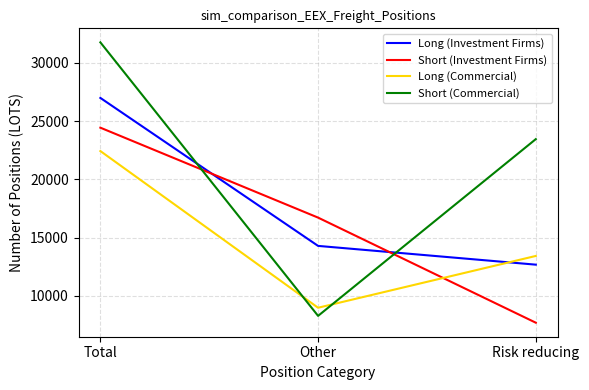

Does the chart display data point markers on the line(s)?

No